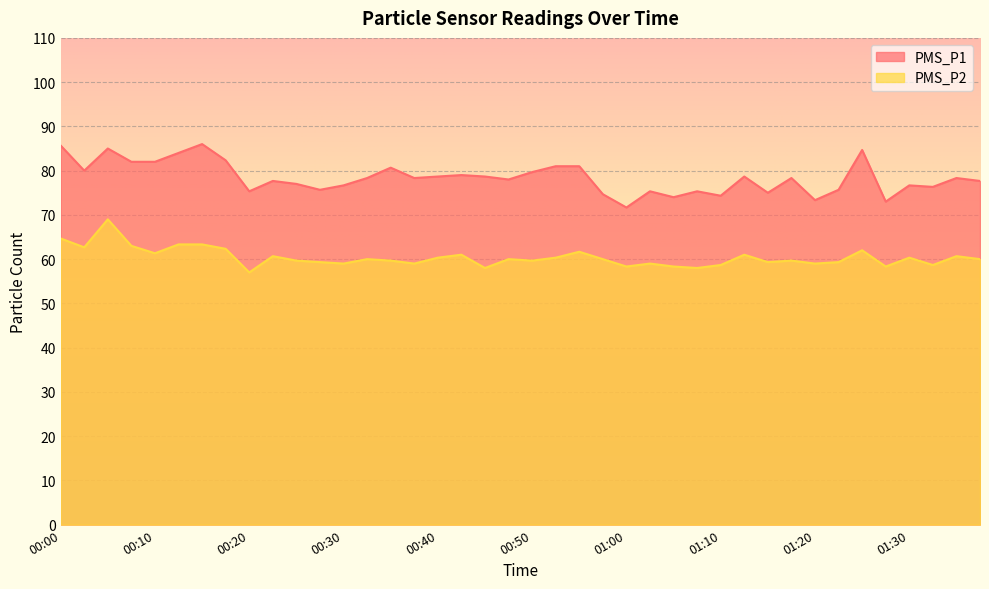

What is the value of the PMS_P1 point at the 24th from the left?

74.7